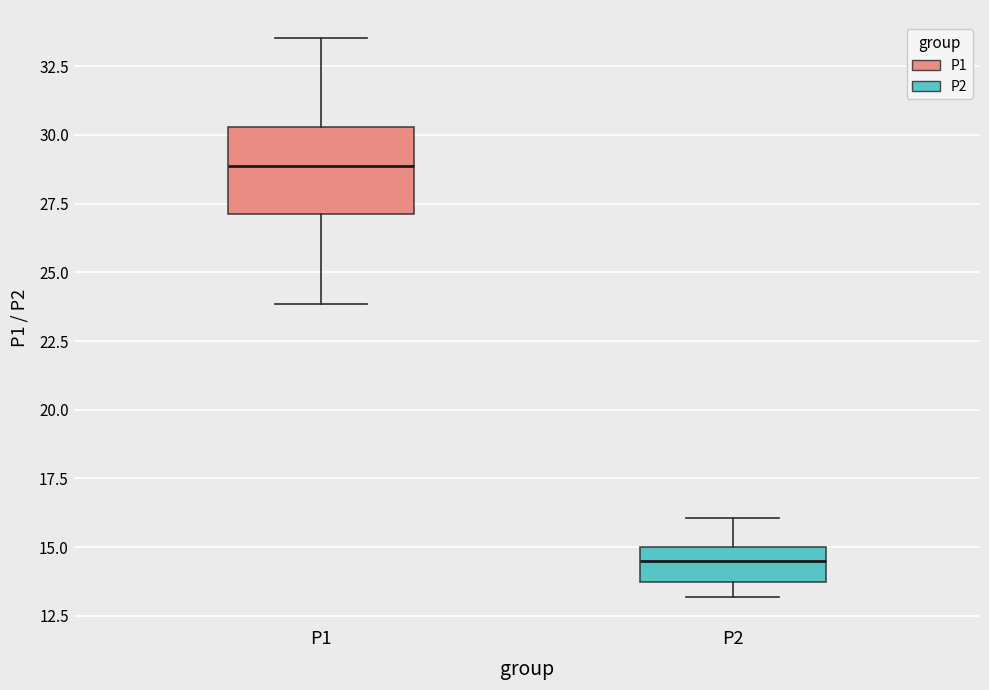

Where does the upper whisker of the box for P1 end on the y-axis? The values are not printed on the chart, so give them approximately, as read against the axis.

33.5